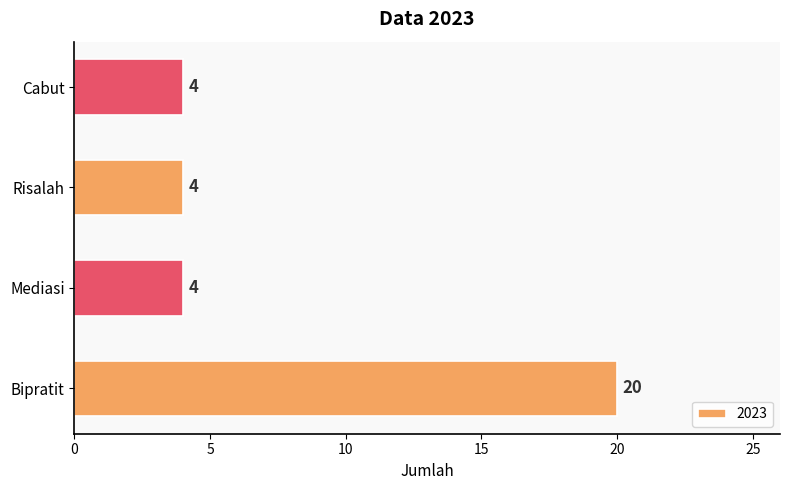

What is the ratio of the value at Cabut to the value at Bipratit?

0.2